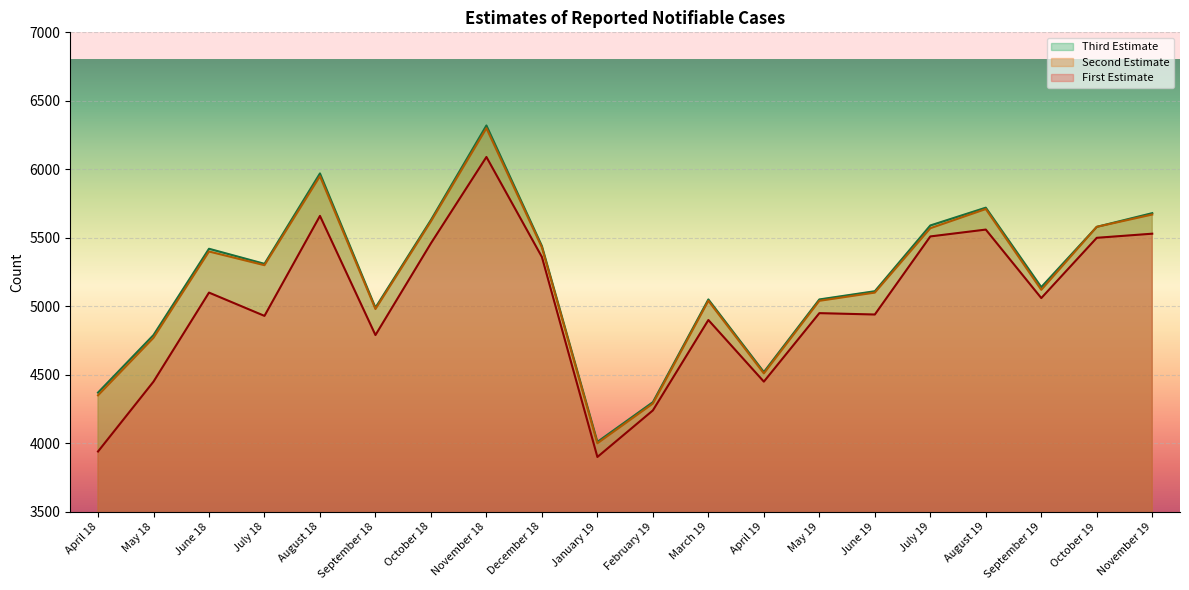

What position from the right is November 18?

13